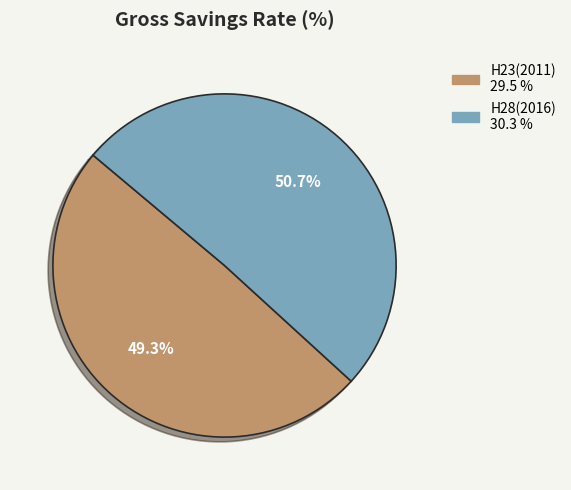

Which slice is the smallest?

H23(2011)